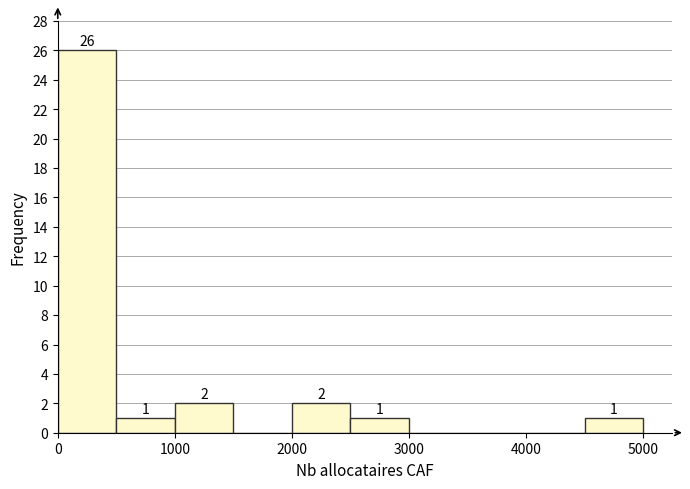

Over which range of the x-axis is the bar tallest?

0 to 500